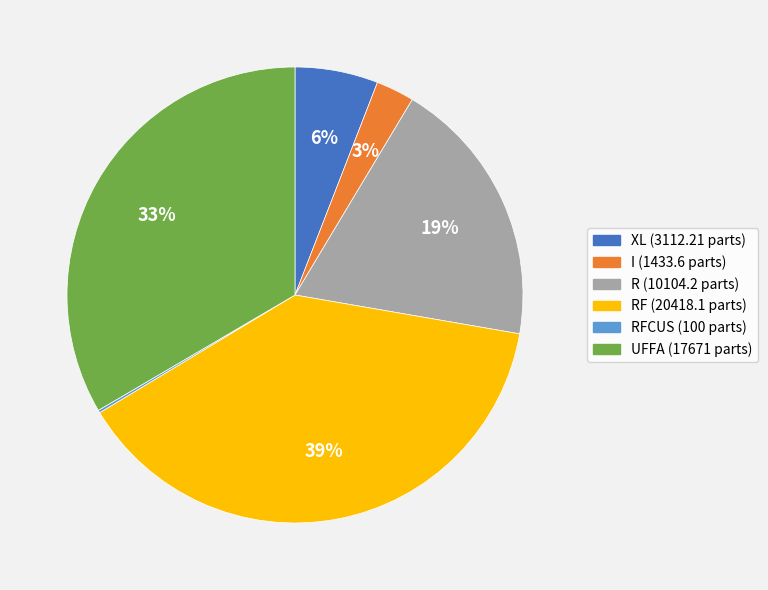

To the nearest percent, what is the average slice percentage?

17%